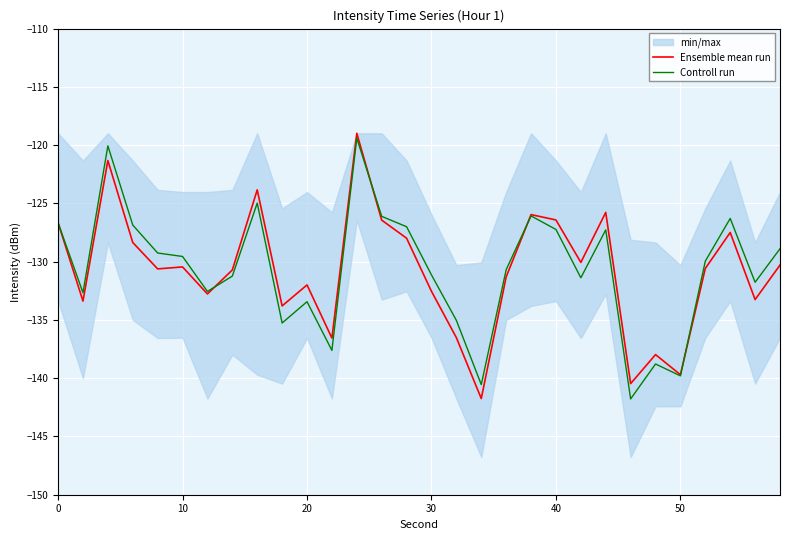

Does the chart display data point markers on the line(s)?

No